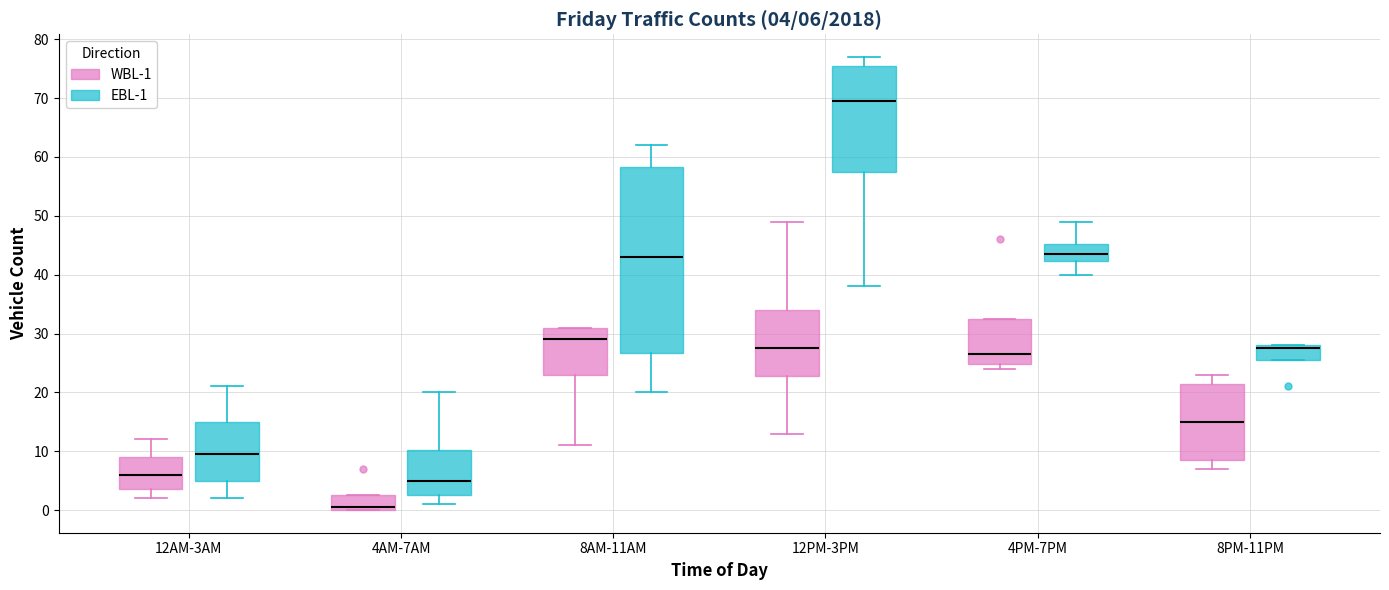

Which box has the highest median line?

12PM-3PM (EBL-1)